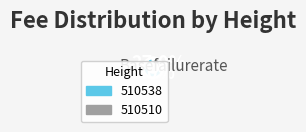

To the nearest percent, what portion does 510510 represent?

27%